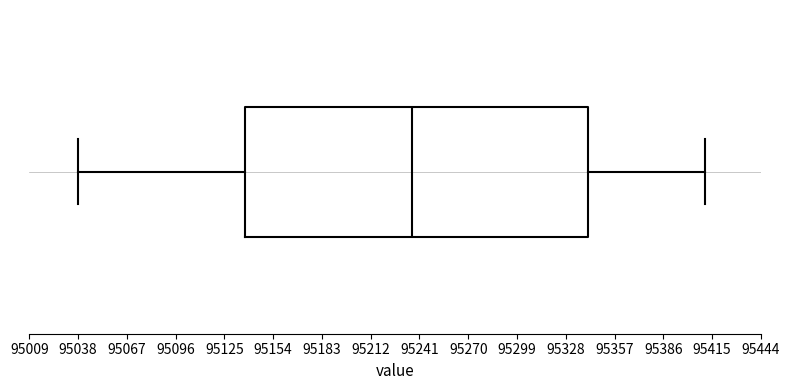

Read this box plot against the x-axis: the position of the median line, the range covered by the box, and the ends of both whiskers. The values are not printed on the chart, so give them approximately, as read against the axis.

median 95235, box 95135 to 95340, whiskers 95040 to 95410